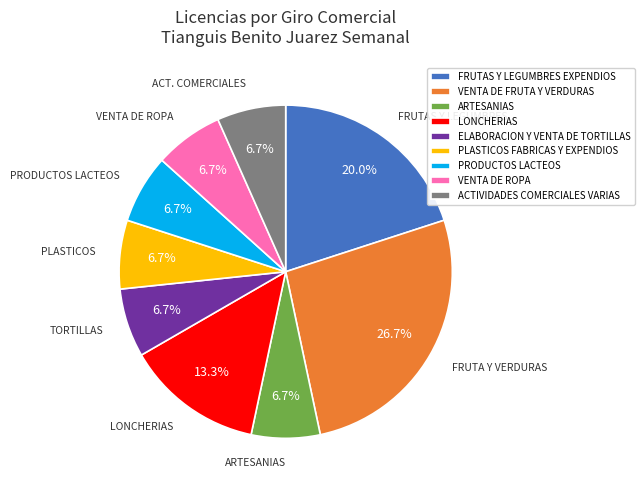

To the nearest percent, what is the average slice percentage?

11%